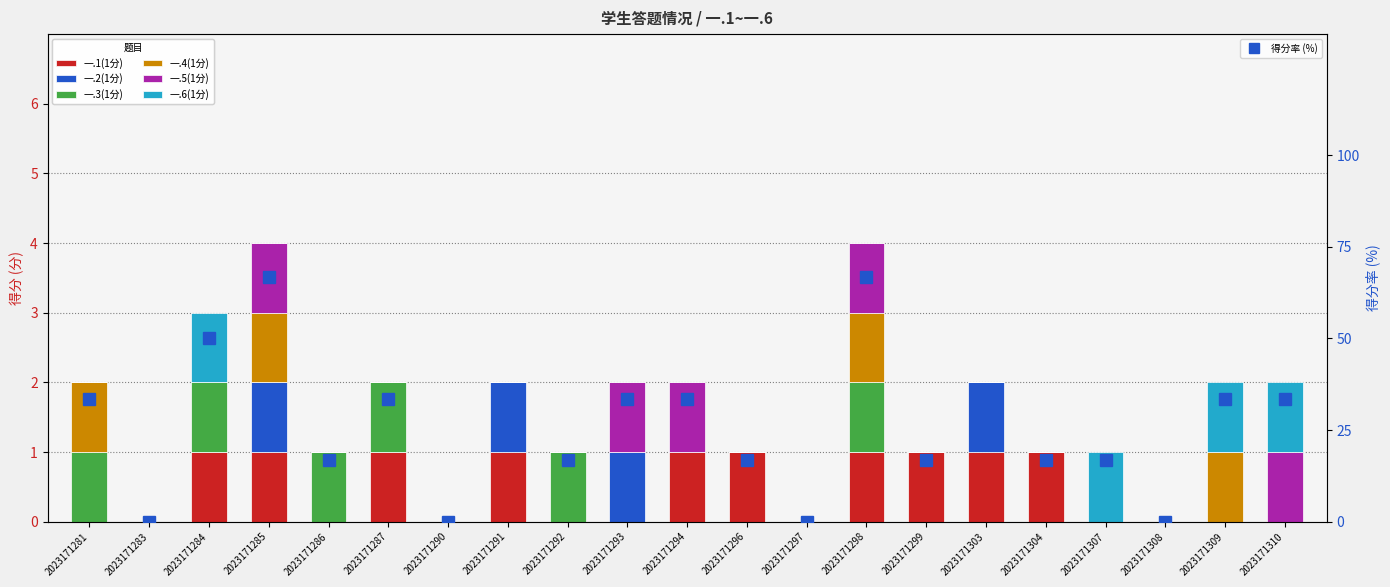

How many values in the 一.4(1分) series exceed 0?

4